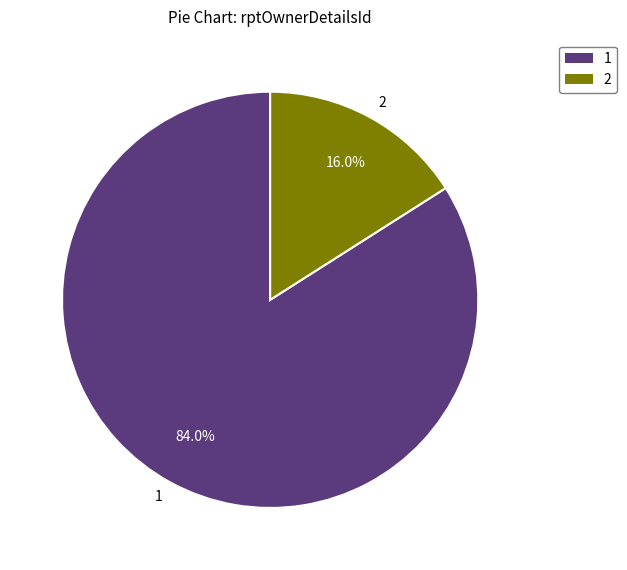

Is the sum of 2 and 1 greater than half?

Yes